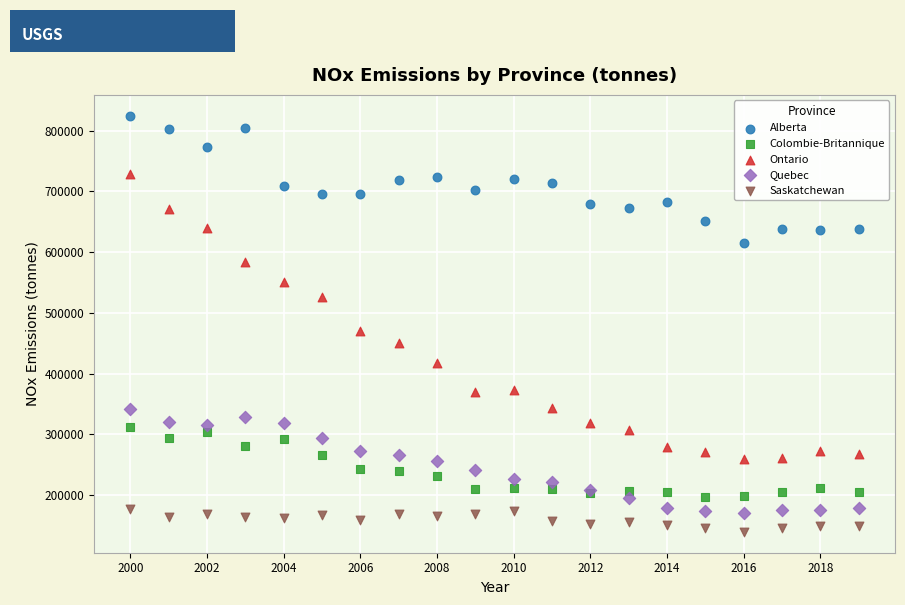

What are all the series names shown in the legend?

Alberta, Colombie-Britannique, Ontario, Quebec, Saskatchewan